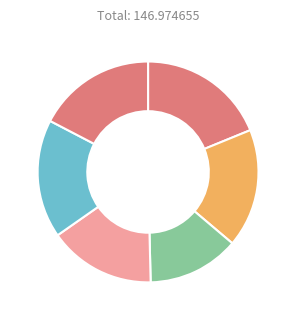

How many slices are in this pie chart?

6